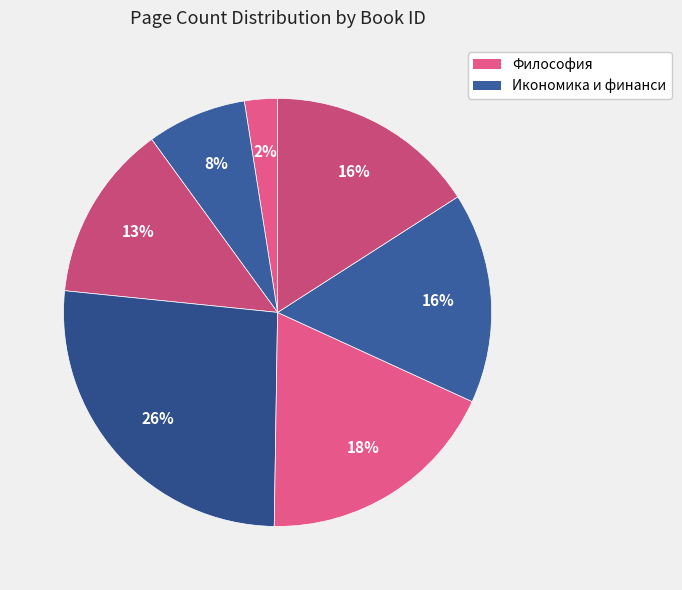

Is there any slice that represents more than half of the pie?

No